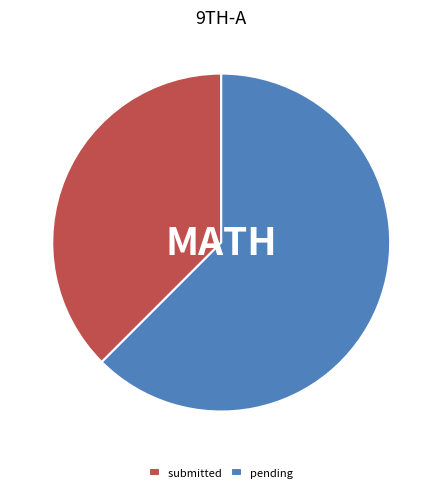

Count the number of slices in the pie.

2